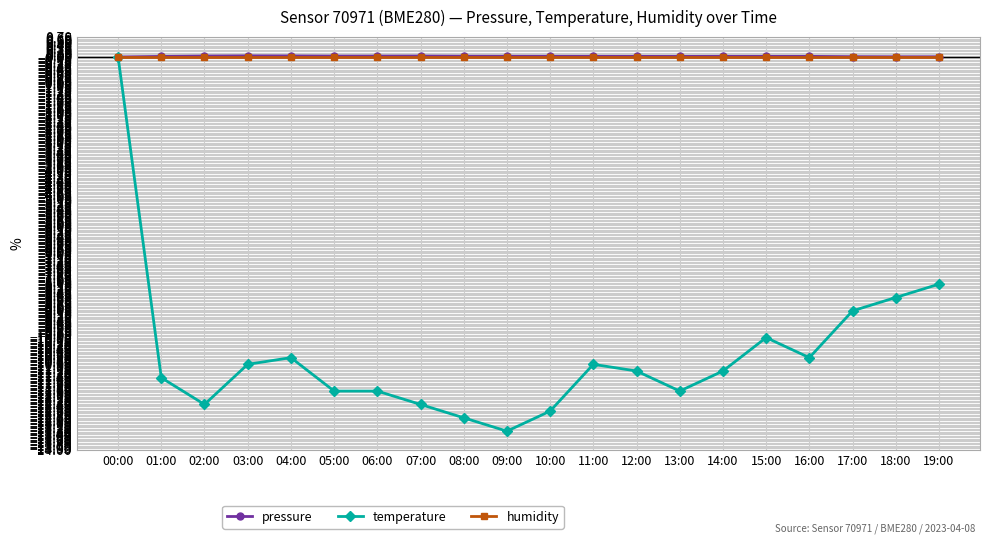

At which category does the chart reach its minimum across all series?

09:00